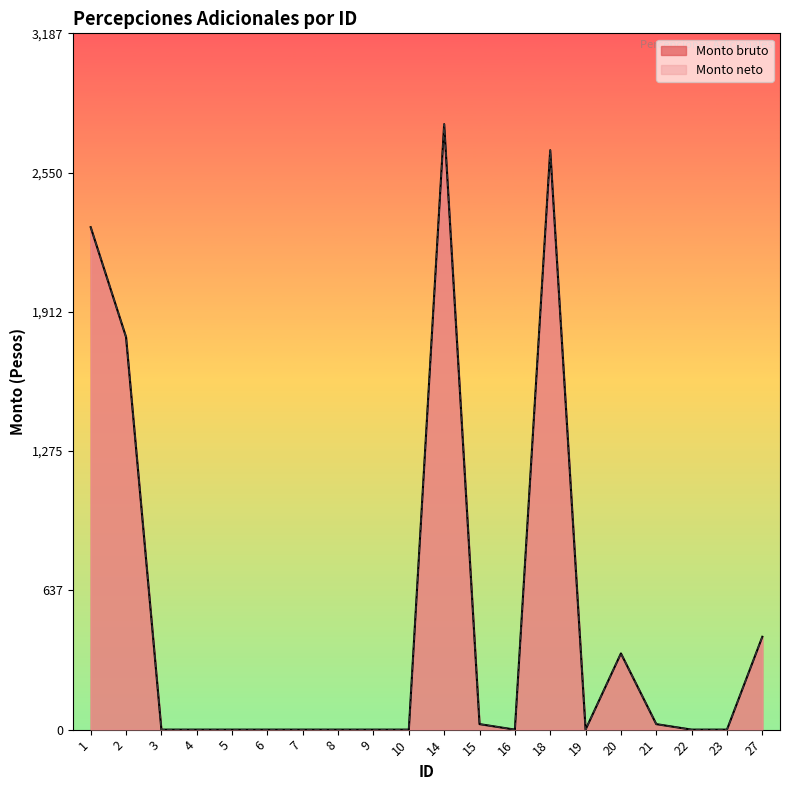

How many values in the Monto bruto series exceed 0?

8